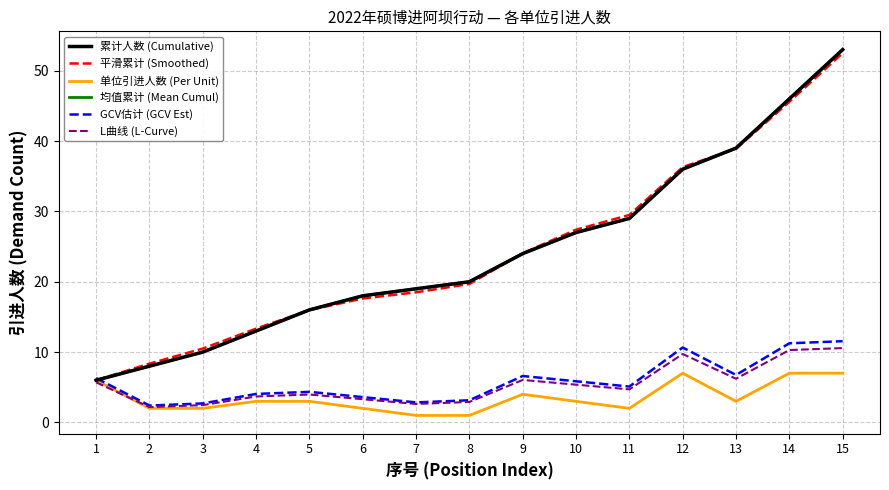

At which label does 单位引进人数 (Per Unit) first exceed 3?

1